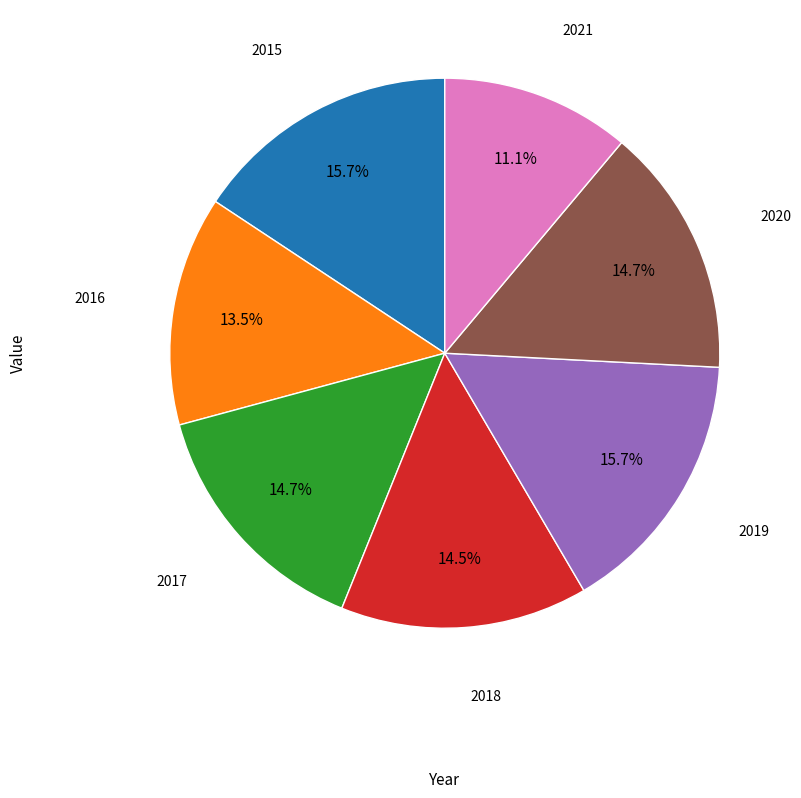

Which category has the smallest portion of the pie?

2021